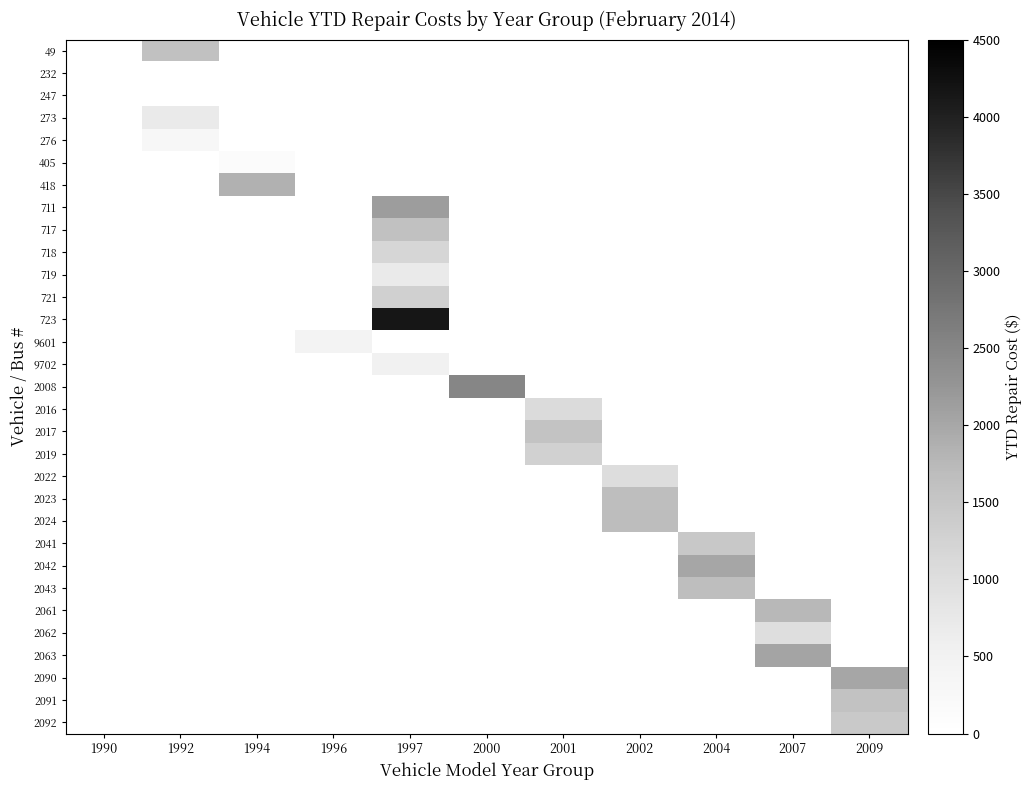

List the series in order of their peak value, highest first.

723, 2008, 711, 2063, 2042, 2090, 418, 2061, 2024, 2023, 2043, 717, 49, 2091, 2017, 2041, 2092, 721, 2019, 718, 2016, 2022, 2062, 273, 719, 9702, 9601, 276, 405, 232, 247